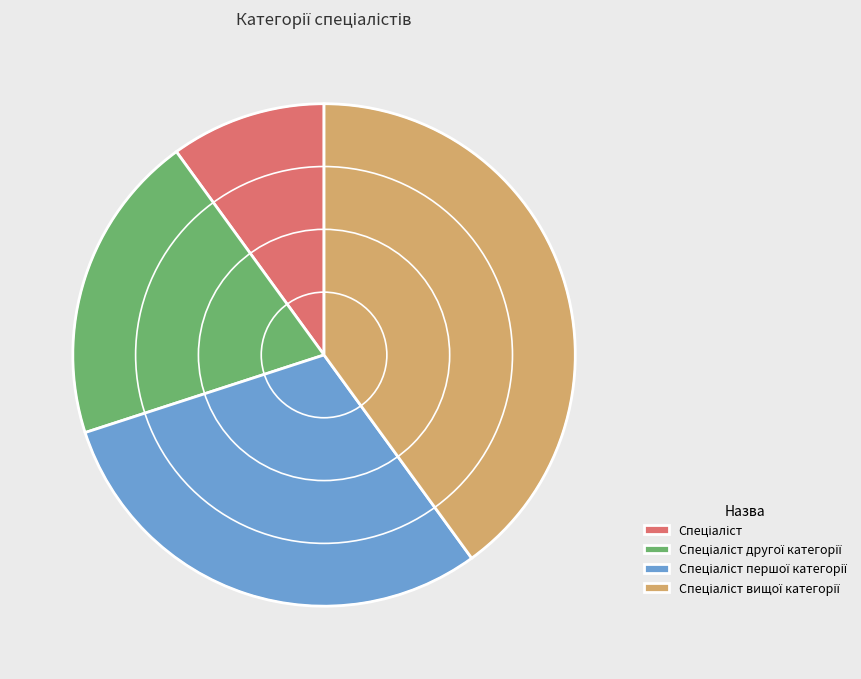

Does any single category account for the majority?

No